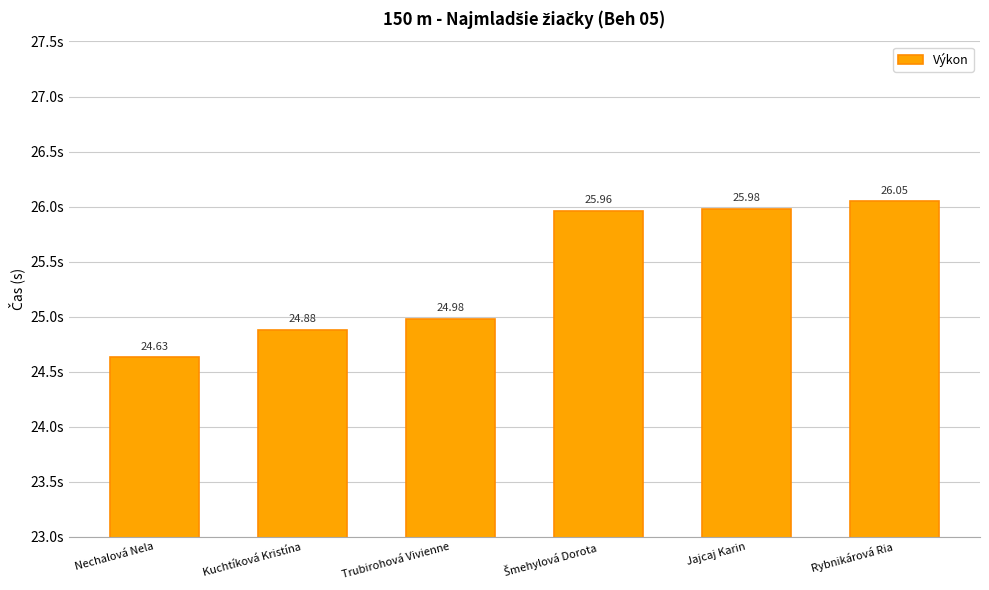

True or false: the data shows 26.1 at Rybnikárová Ria.

True